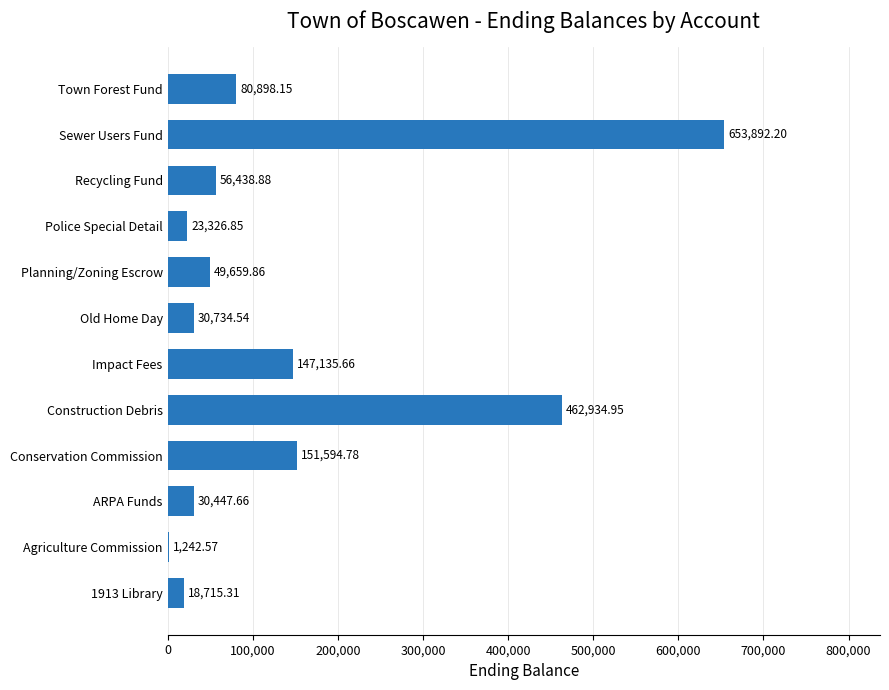

What is the sum of all values?

1707021.4